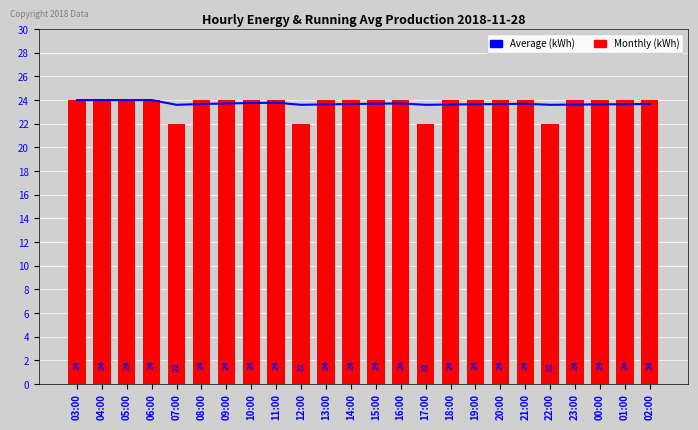

Which series has the widest spread of values?

Monthly (kWh)